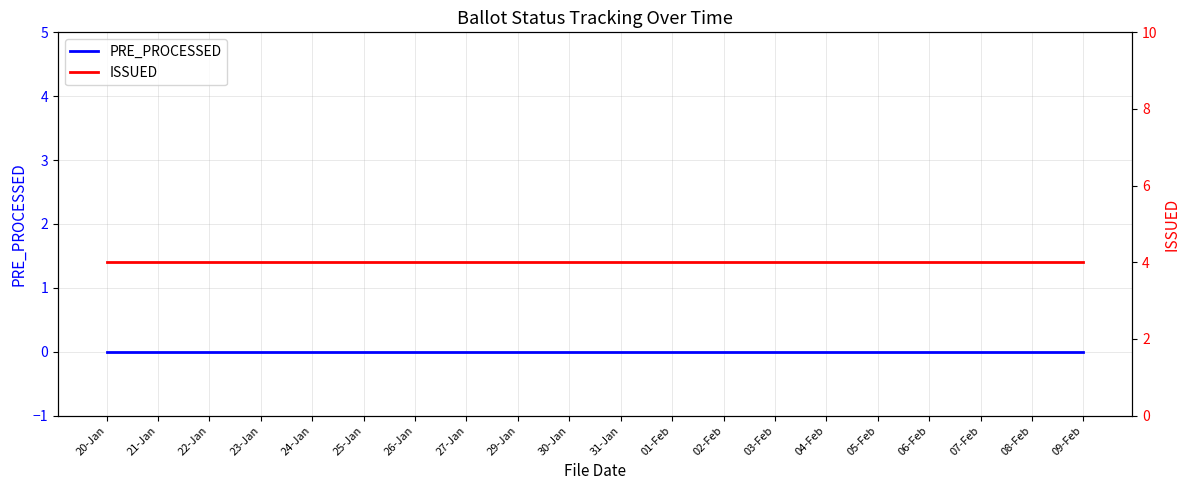

Rank the series by their average value, from highest to lowest.

ISSUED, PRE_PROCESSED